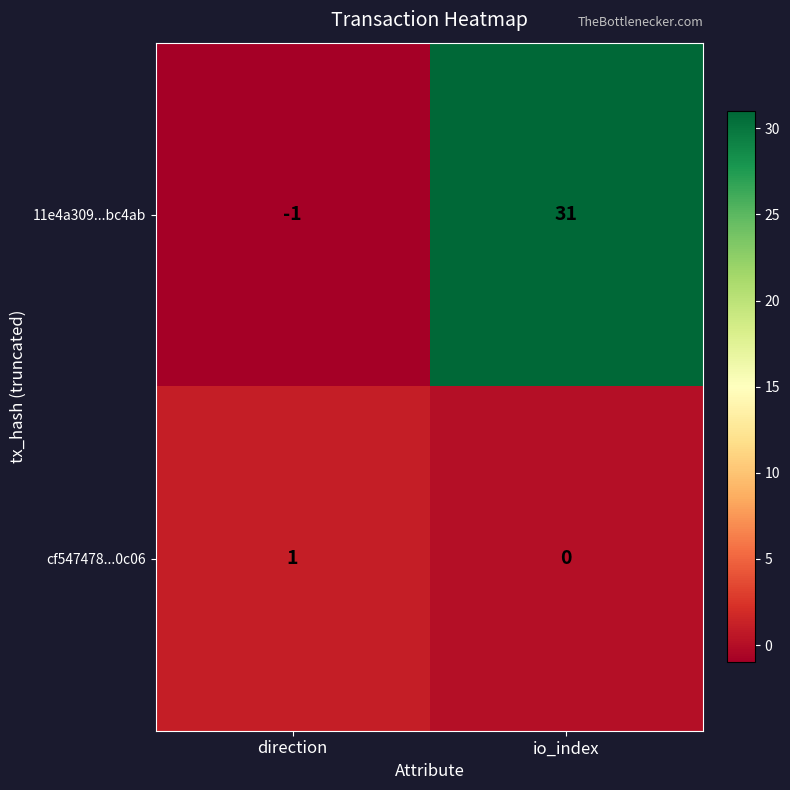

What is the average value of the 11e4a309...bc4ab series?

15